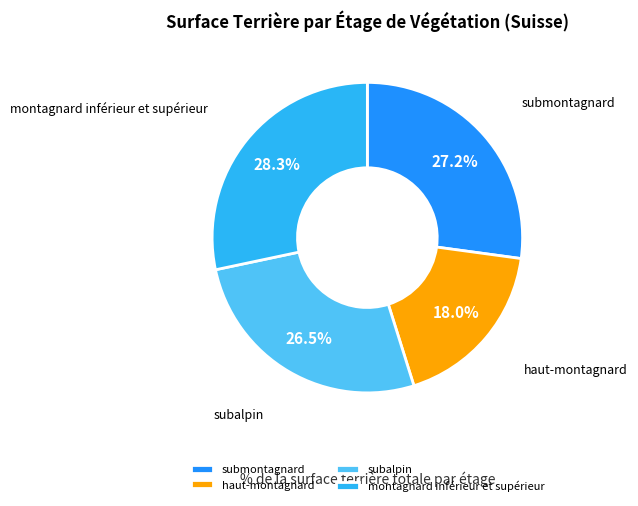

Combined, what portion of the pie is haut-montagnard and subalpin?

44.5%